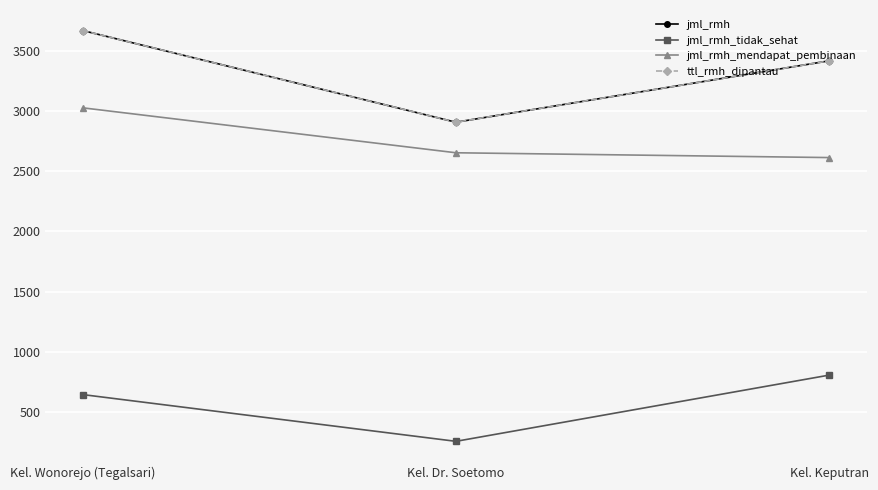

Is this an area chart (filled region under the line)?

No